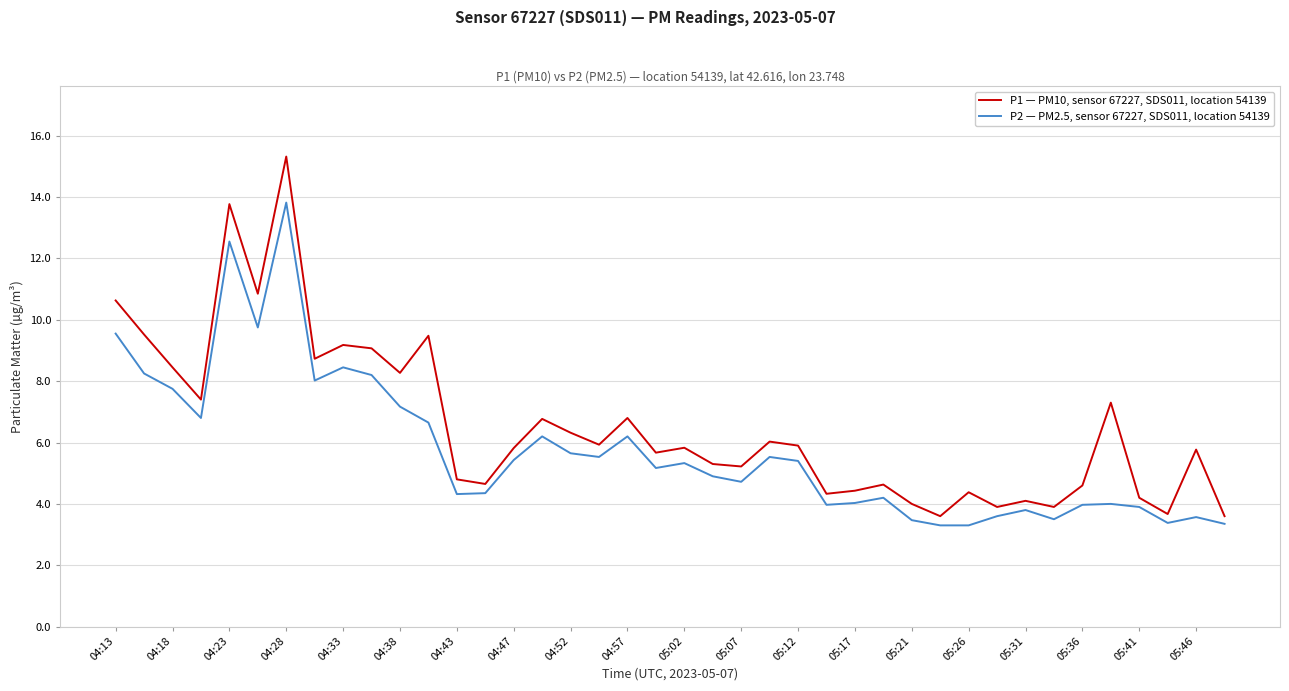

What is the highest value of the P2 — PM2.5, sensor 67227, SDS011, location 54139 series?

13.8